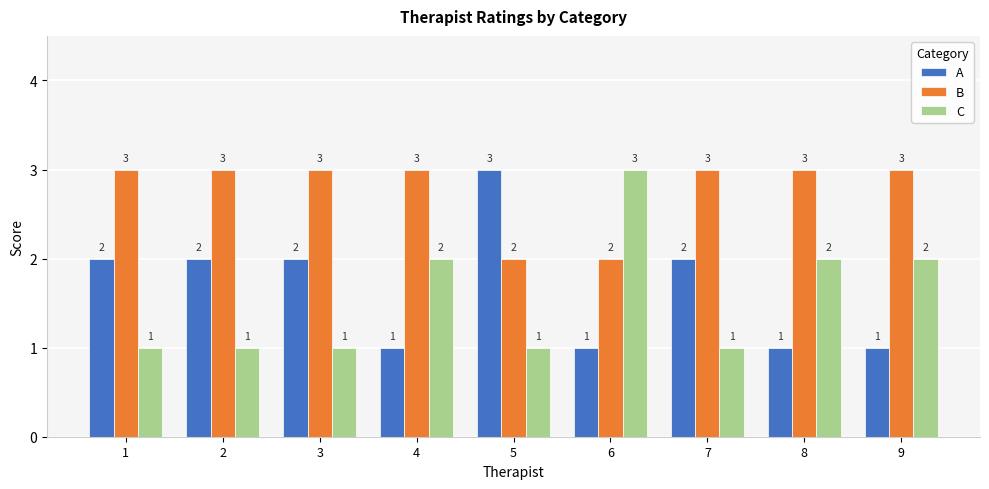

Reading left to right, transcribe all the data shown in this chart.

A: 2	2	2	1	3	1	2	1	1
B: 3	3	3	3	2	2	3	3	3
C: 1	1	1	2	1	3	1	2	2